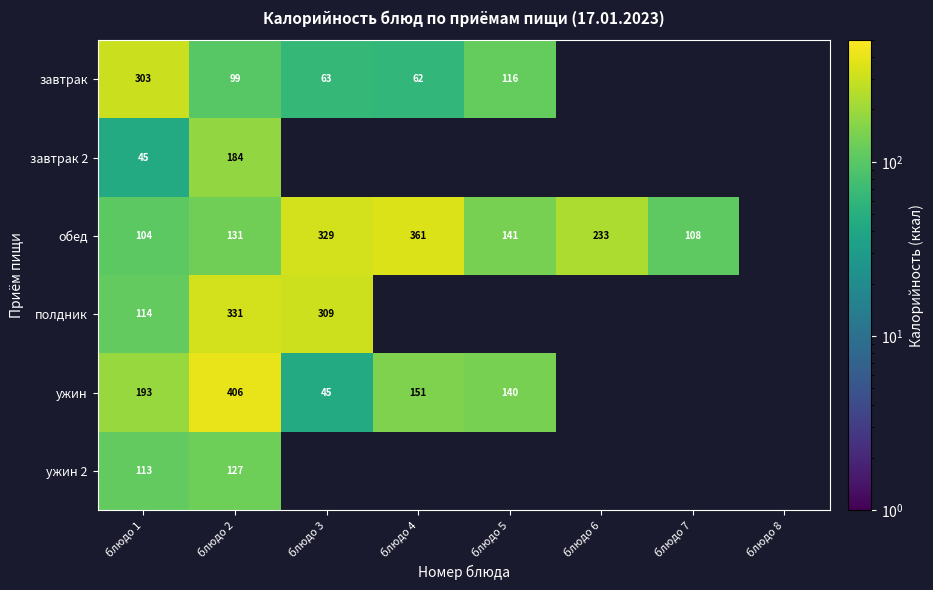

Which label corresponds to the largest value in the chart?

блюдо 2